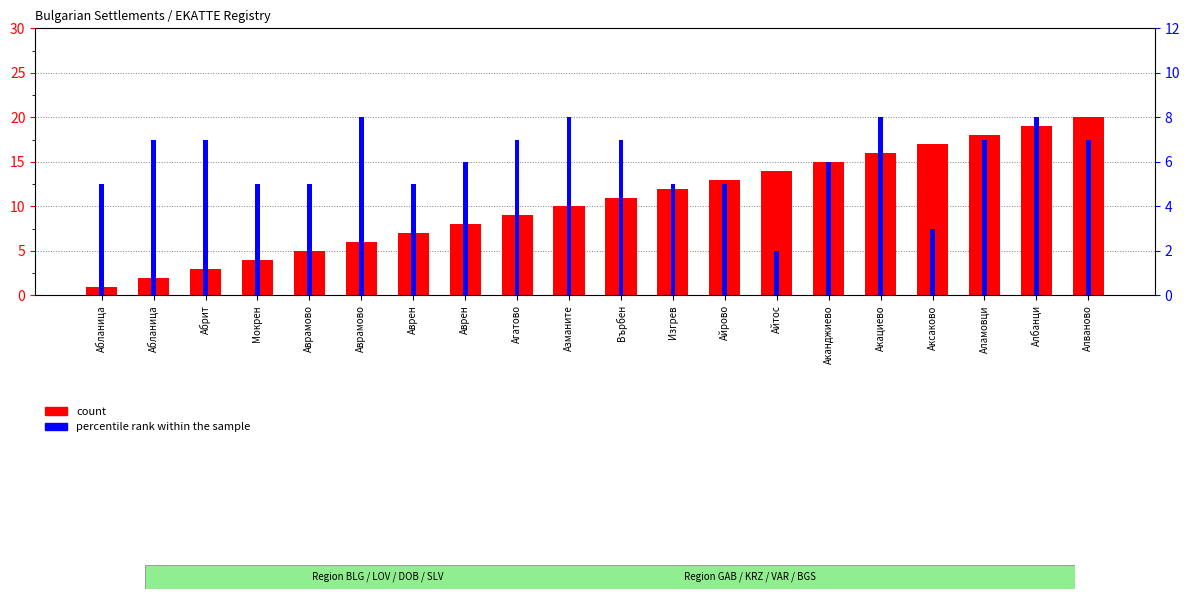

What is the sum of the percentile rank within the sample values at Аврамово and Аврамово?

13